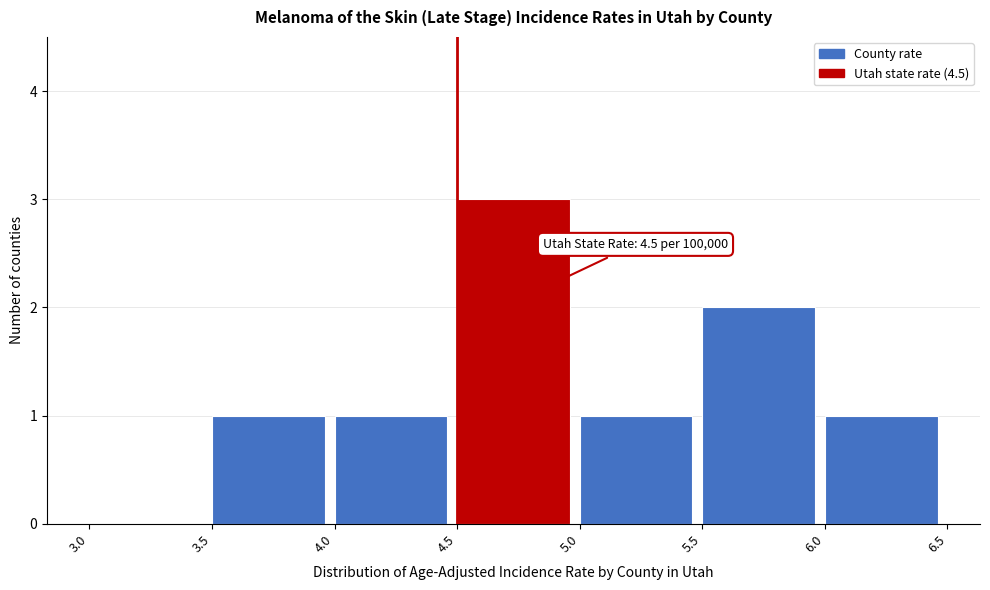

Over which range of the x-axis is the bar tallest?

4.5 to 5.0